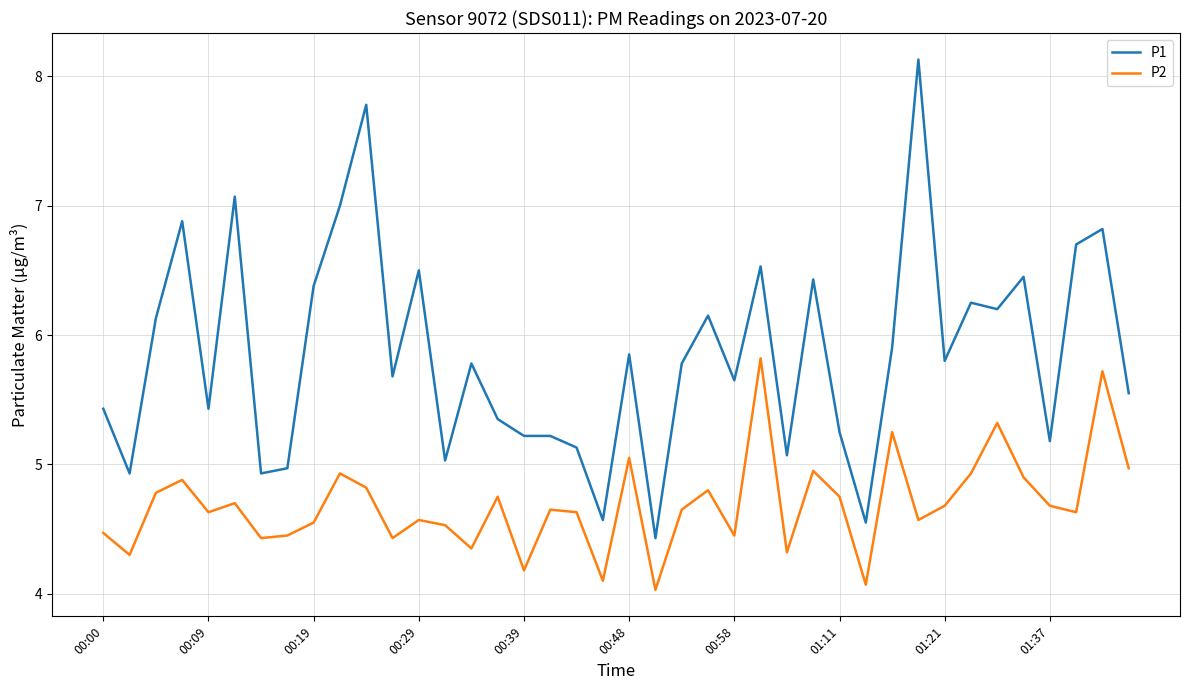

What are all the series names shown in the legend?

P1, P2